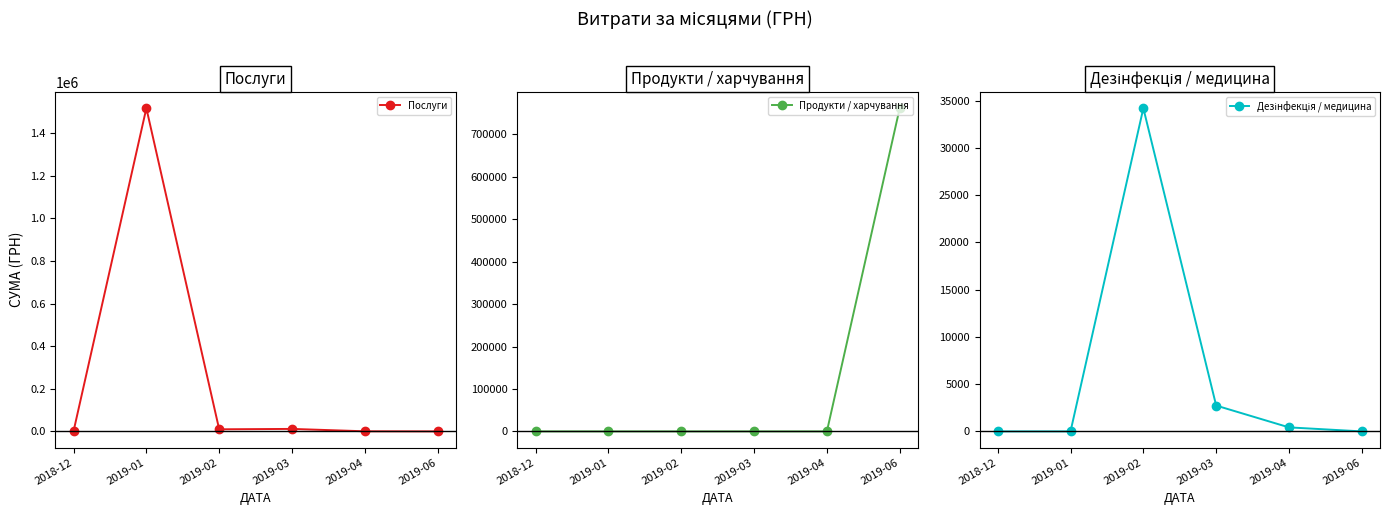

What is the value of the Послуги point at the 5th from the left?

518.0